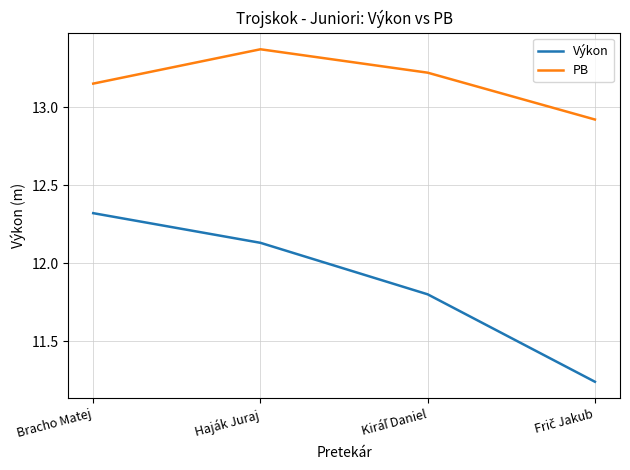

Which label corresponds to the largest value in the chart?

Haják Juraj